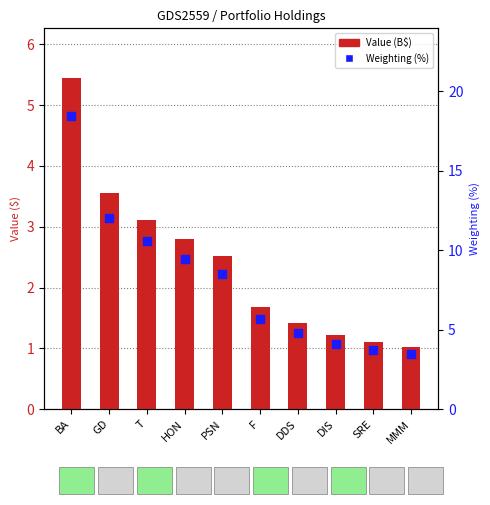

What are all the series names shown in the legend?

Value (B$), Weighting (%)